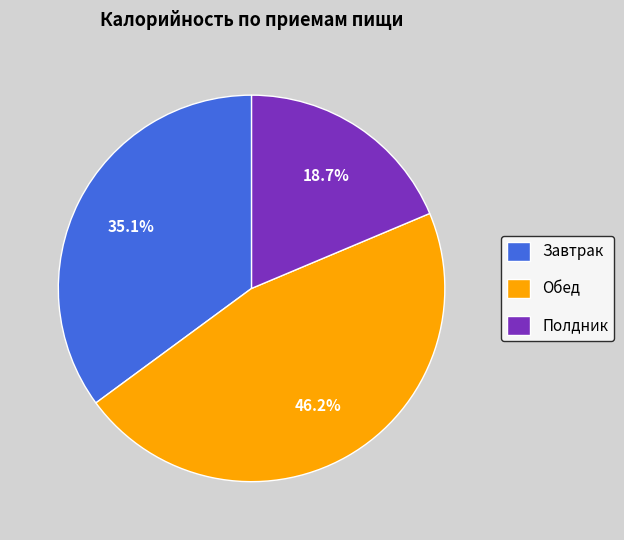

Which slice is the largest?

Обед